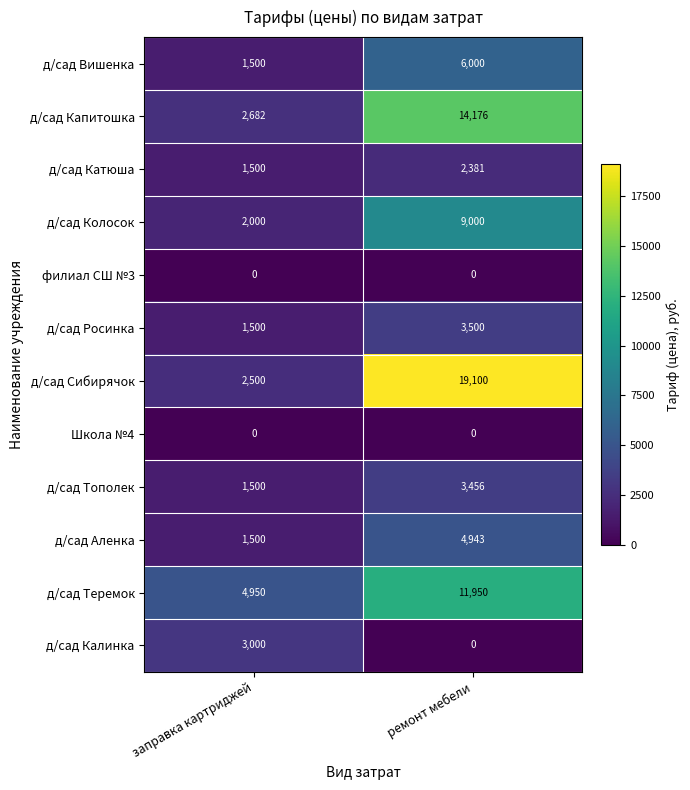

What is the difference between the д/сад Калинка values at заправка картриджей and ремонт мебели?

3000